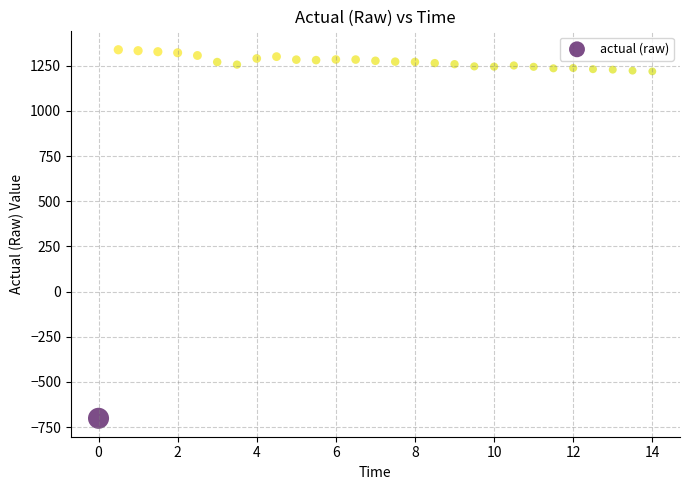

What is the range of Y values (max minus min)?

2039.6